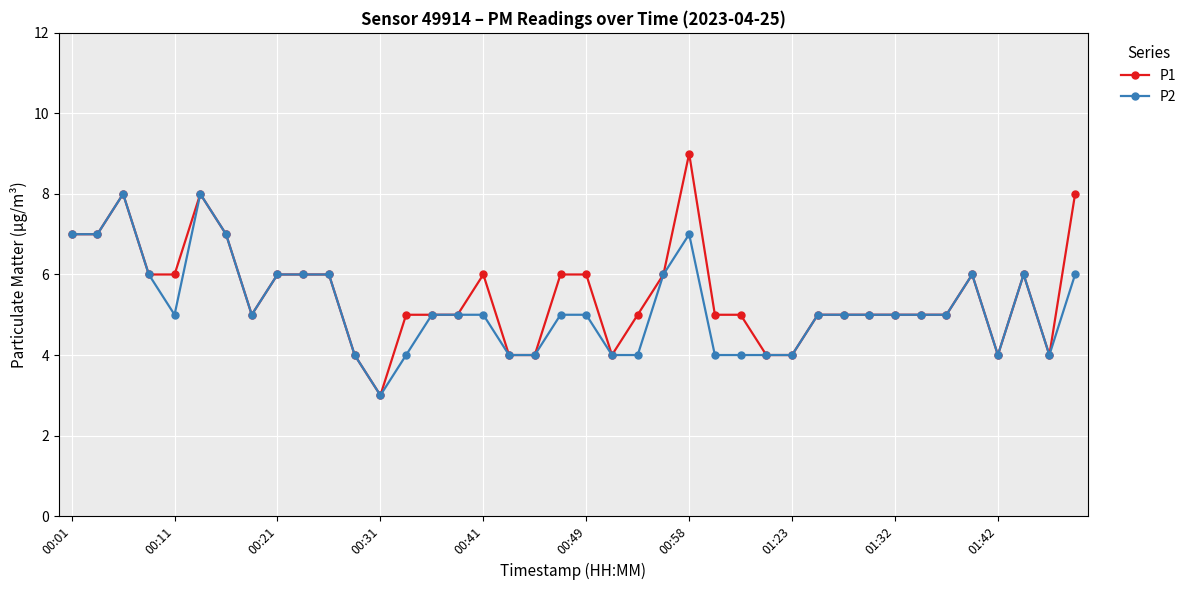

What is the value of the P2 point at the 19th from the left?

4